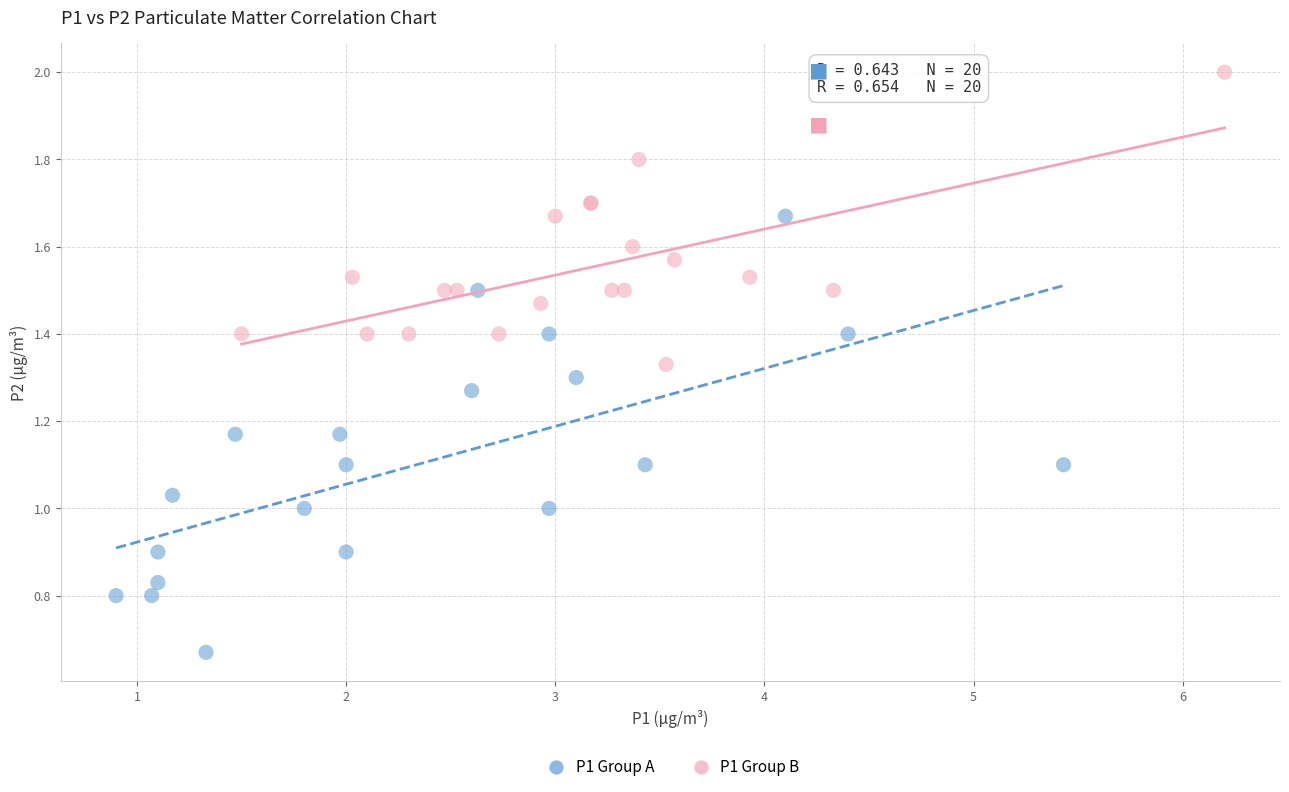

Which series reaches the minimum Y coordinate?

P1 Group A